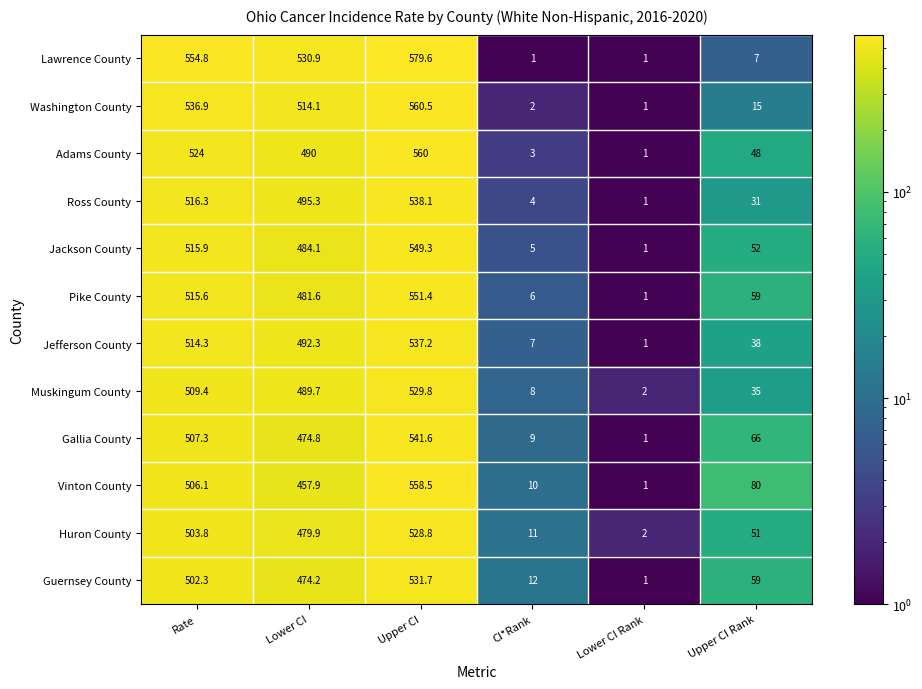

Rank the series by their maximum value, from lowest to highest.

Huron County, Muskingum County, Guernsey County, Jefferson County, Ross County, Gallia County, Jackson County, Pike County, Vinton County, Adams County, Washington County, Lawrence County